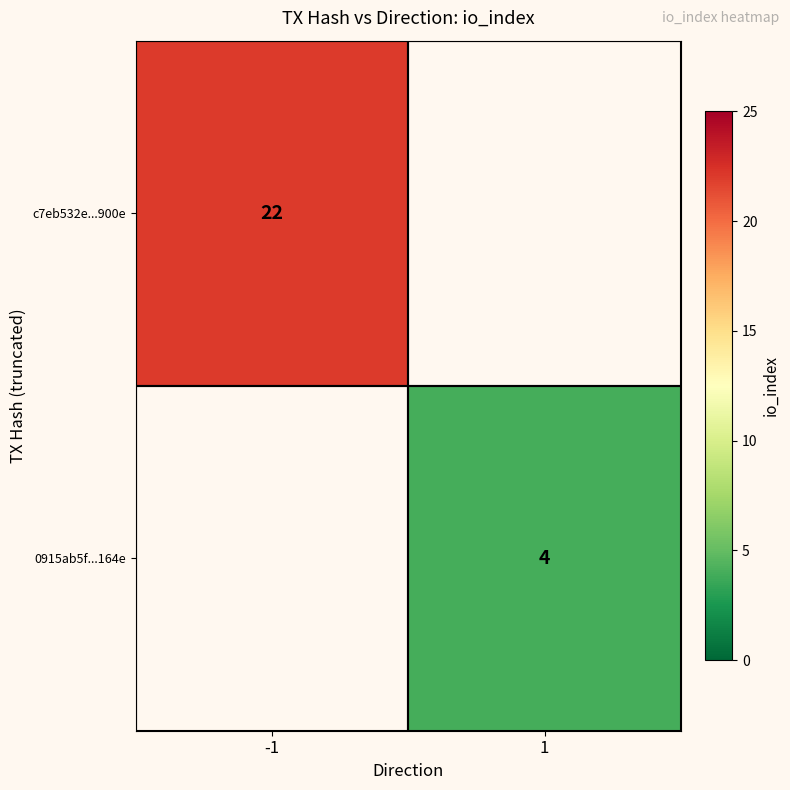

True or false: 0915ab5f...164e has a value of 2 at 1.

False